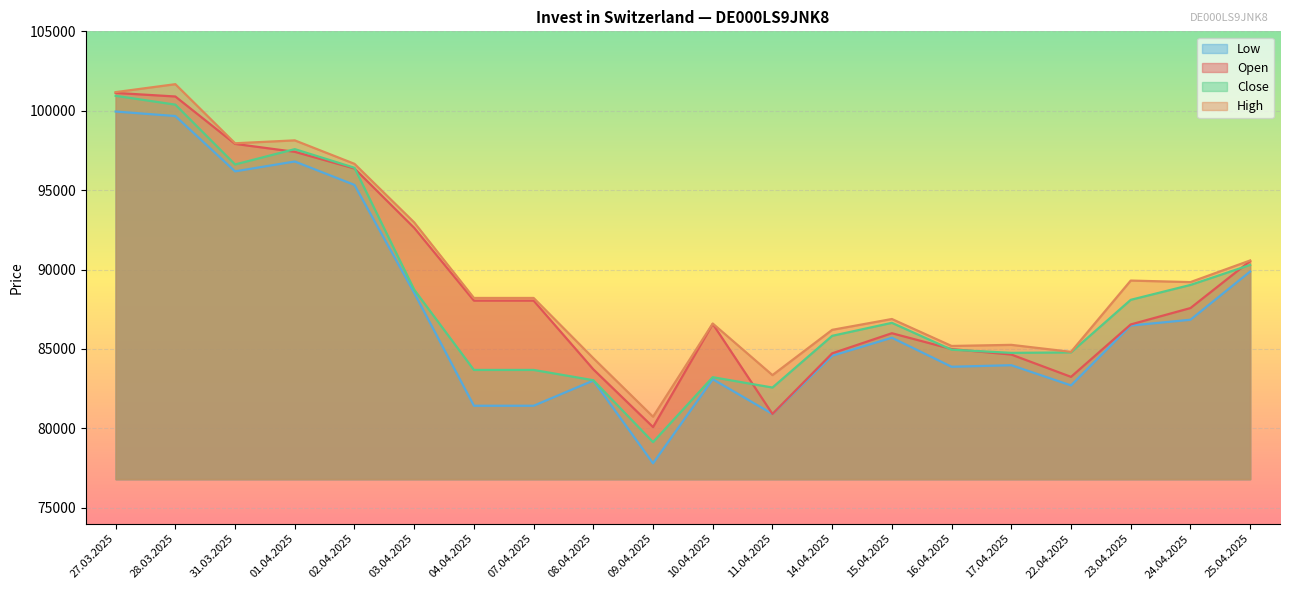

The value of Close at 04.04.2025 is 83681. True or false?

True